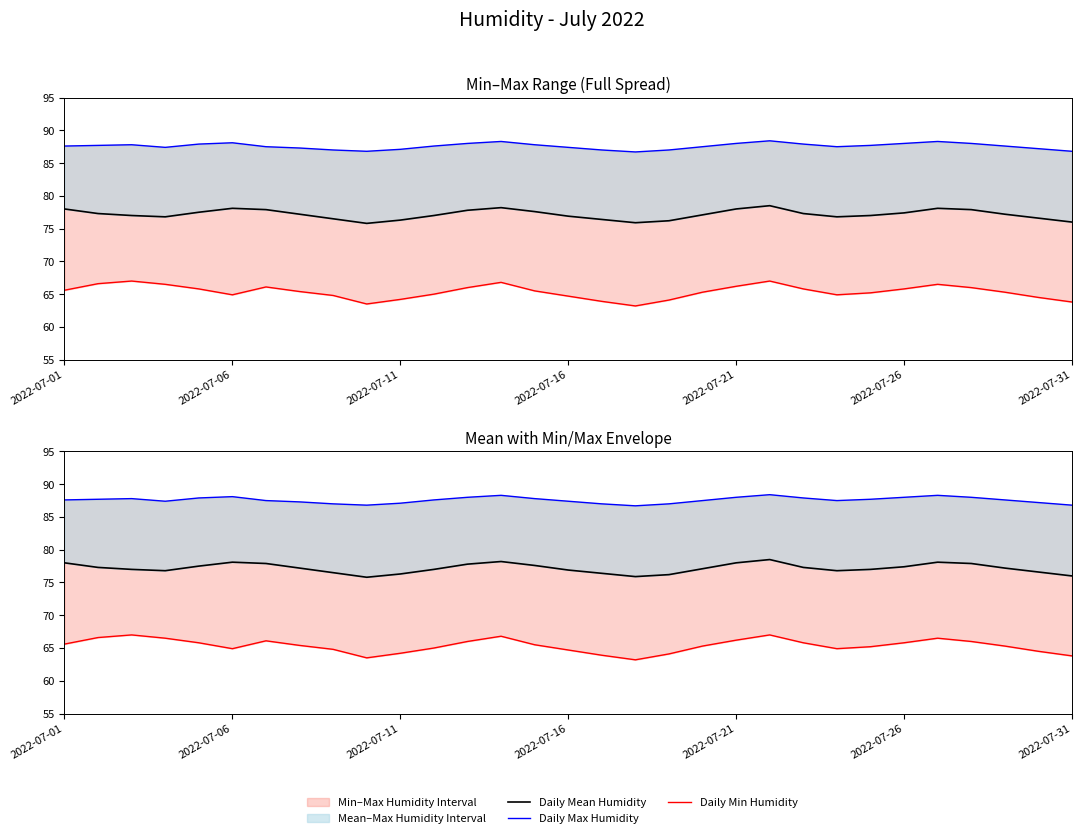

How many data points in Daily Max Humidity are above 87?

25